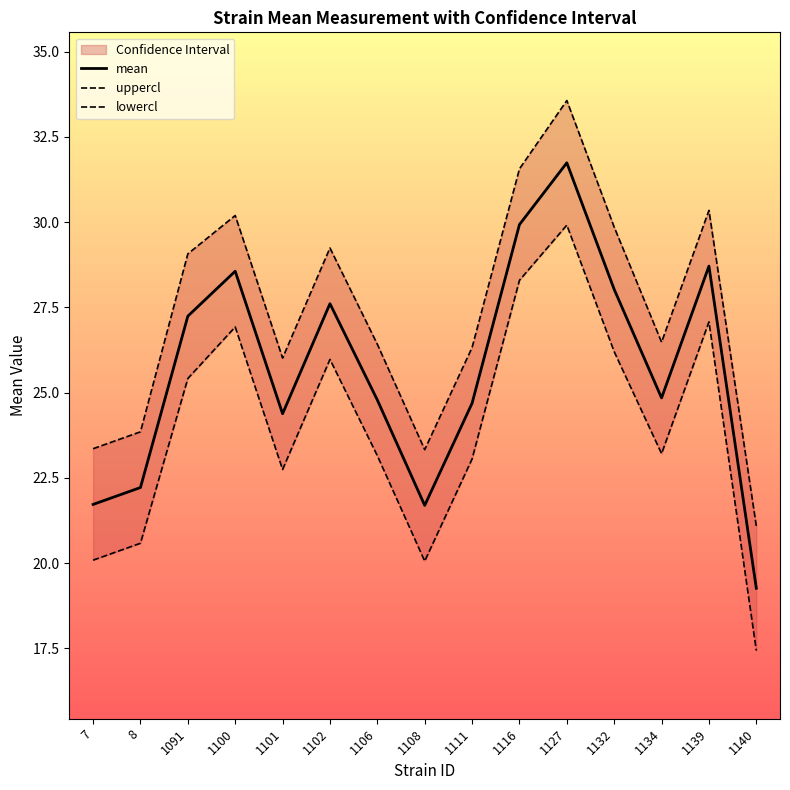

True or false: lowercl has more than 0 points higher than both neighbors.

True